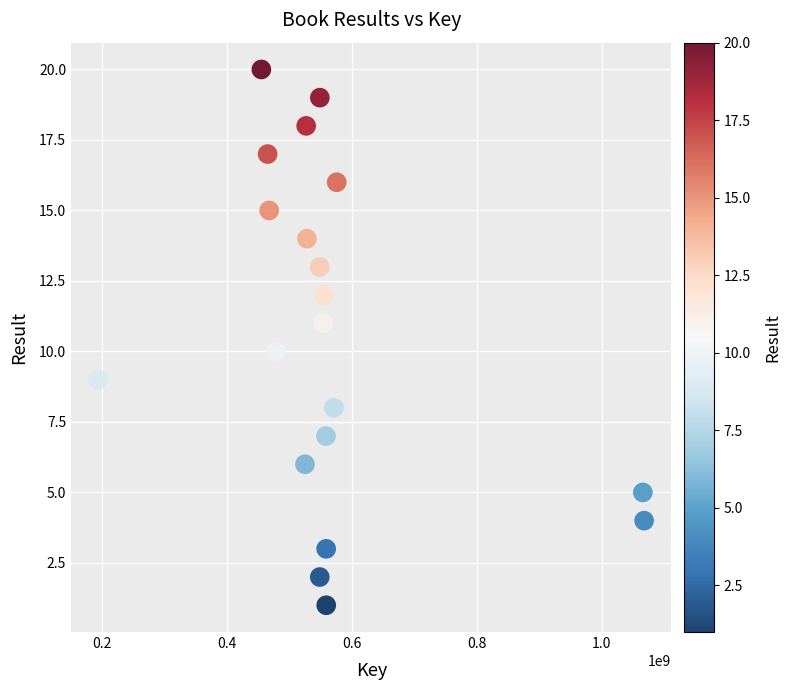

What is the range of Y values (max minus min)?

19